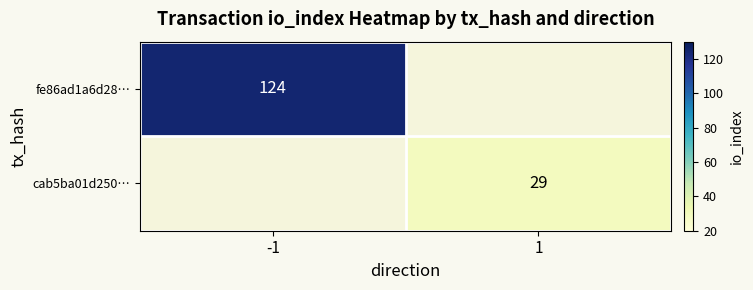

The fe86ad1a6d28… series shows 49 at -1. True or false?

False